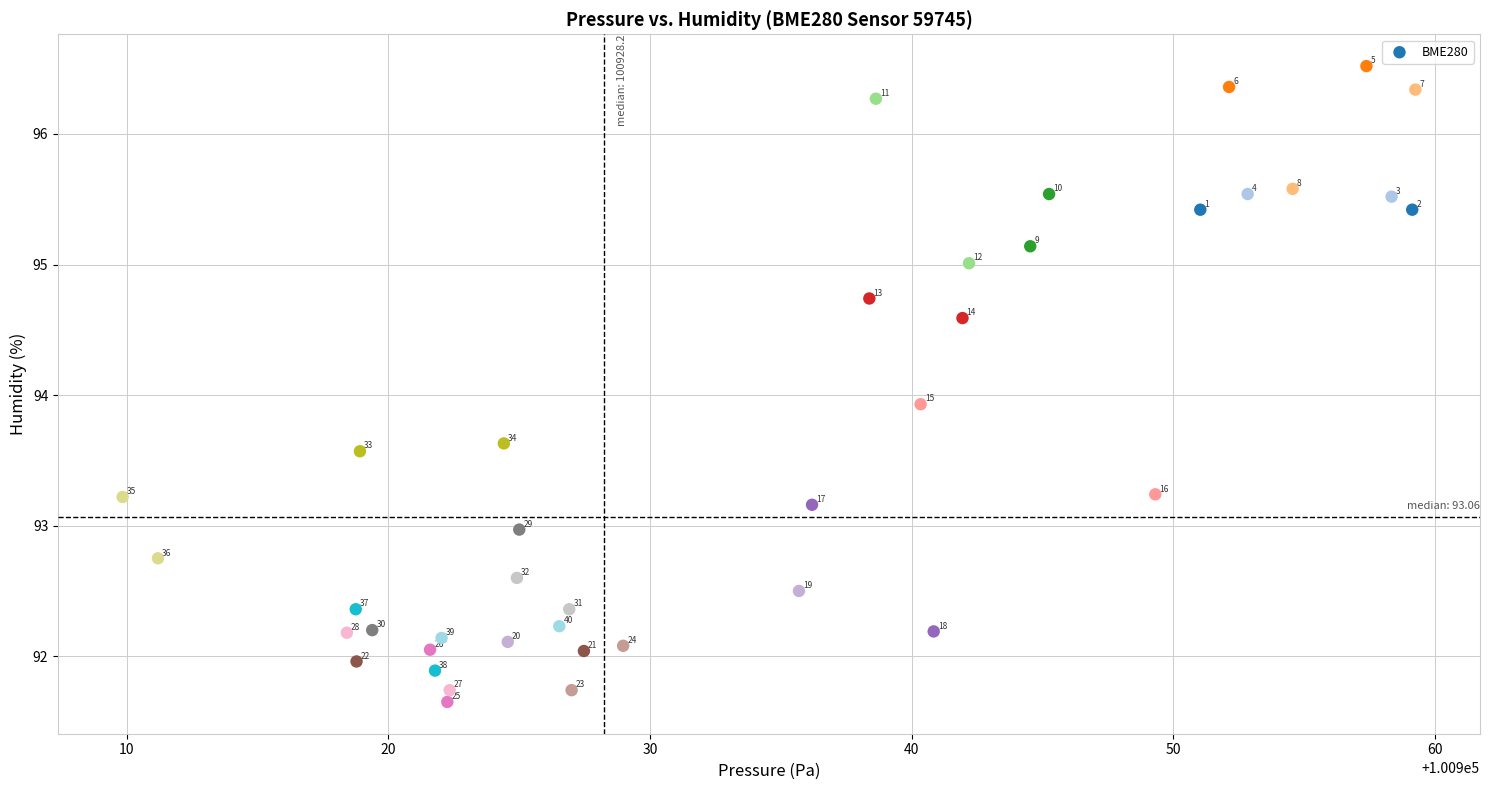

What Y value in the scatter plot is closest to 94?

93.9